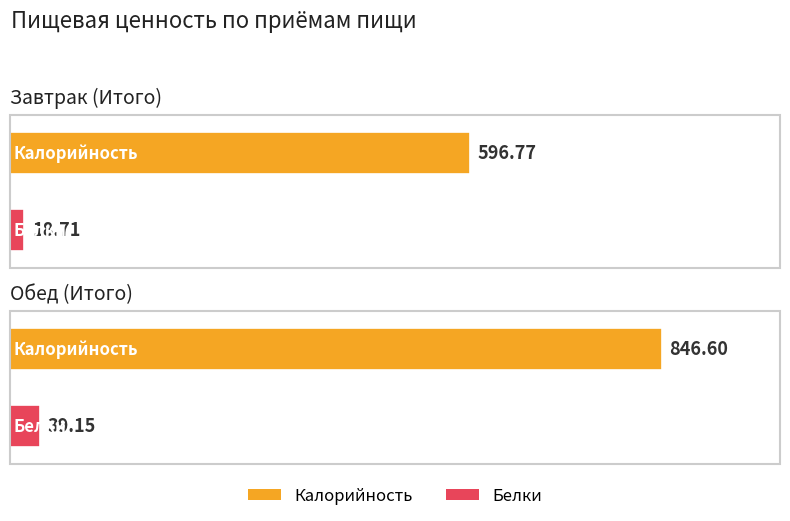

What is the difference between the Калорийность values at Обед (Итого) and Завтрак (Итого)?

249.8